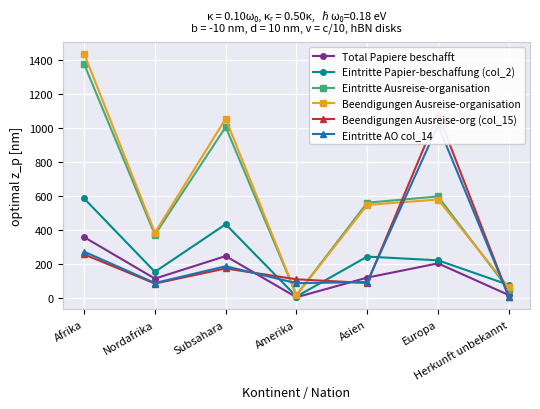

Which category has the highest value across all series?

Afrika